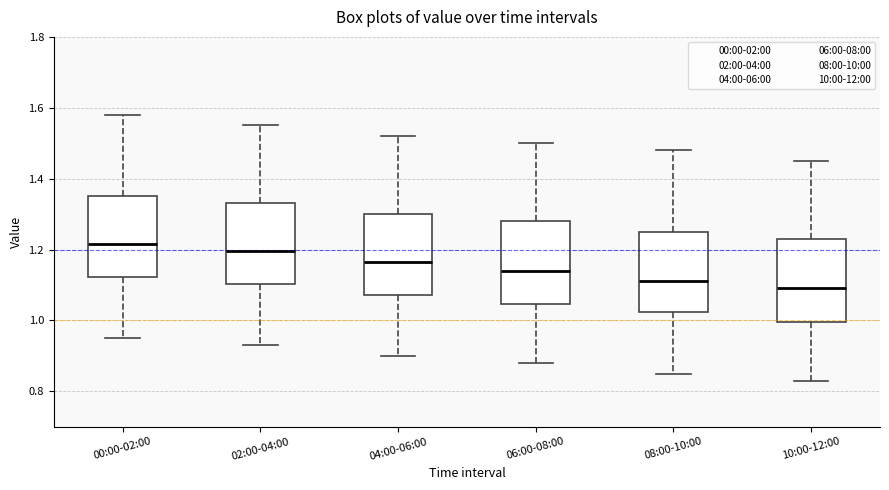

Reading left to right, transcribe this box plot: for each box, give where its median line is, the range the box spans, and where its two whiskers end, as read against the y-axis. The values are not printed on the chart, so give them approximately, as read against the axis.

00:00-02:00: median 1.22, box 1.12 to 1.36, whiskers 0.96 to 1.58
02:00-04:00: median 1.20, box 1.10 to 1.34, whiskers 0.94 to 1.56
04:00-06:00: median 1.16, box 1.08 to 1.30, whiskers 0.90 to 1.52
06:00-08:00: median 1.14, box 1.04 to 1.28, whiskers 0.88 to 1.50
08:00-10:00: median 1.12, box 1.02 to 1.26, whiskers 0.86 to 1.48
10:00-12:00: median 1.10, box 1.00 to 1.24, whiskers 0.84 to 1.46